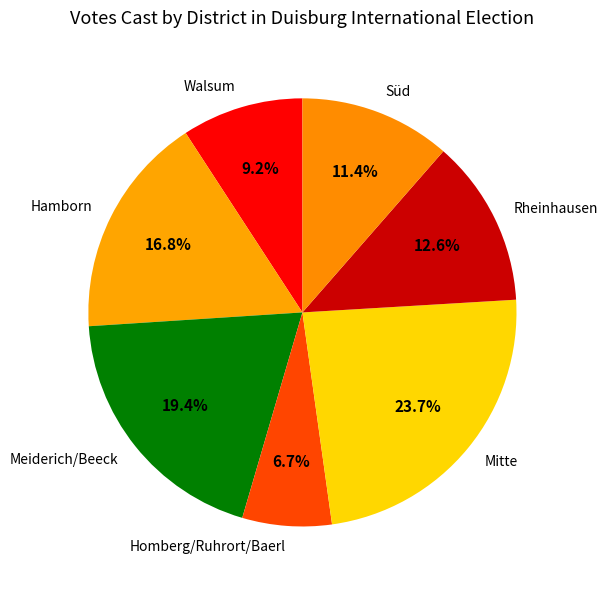

To the nearest percent, what portion does Süd represent?

11%